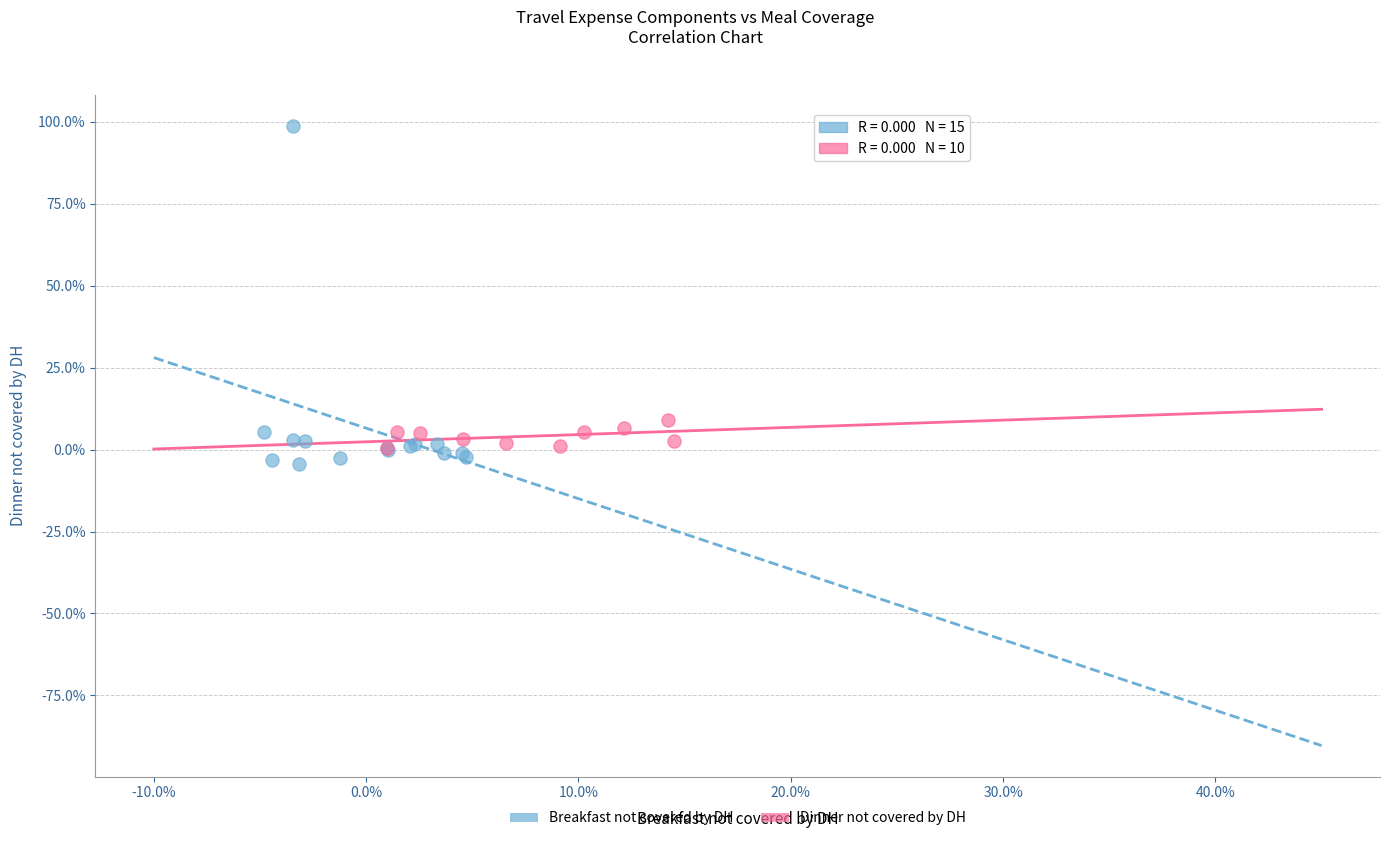

What are all the series names shown in the legend?

Breakfast not covered by DH, Dinner not covered by DH